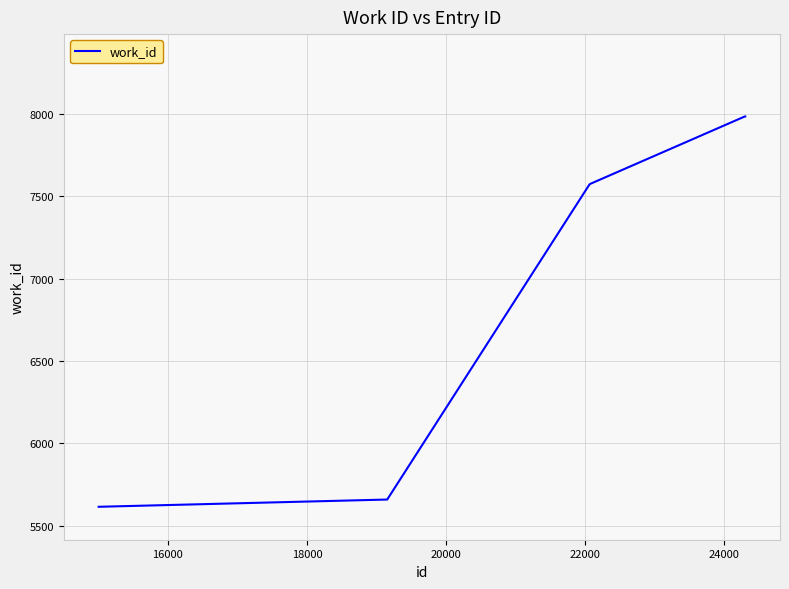

What is the difference between the maximum and minimum values?

2370